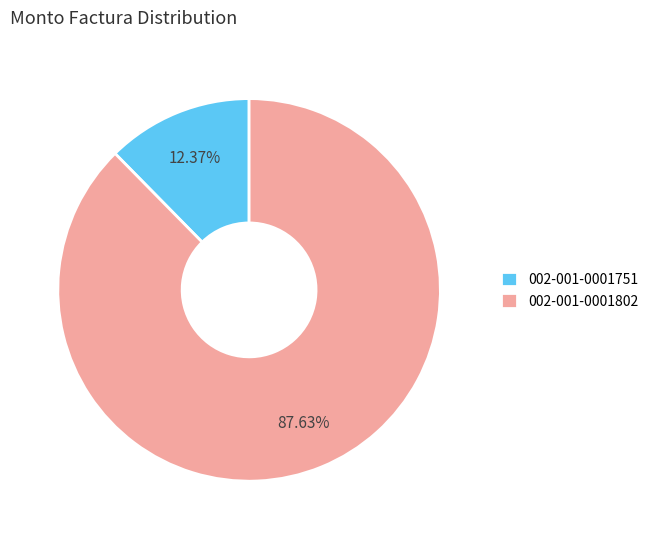

What portion of the pie excludes 002-001-0001751?

87.6%